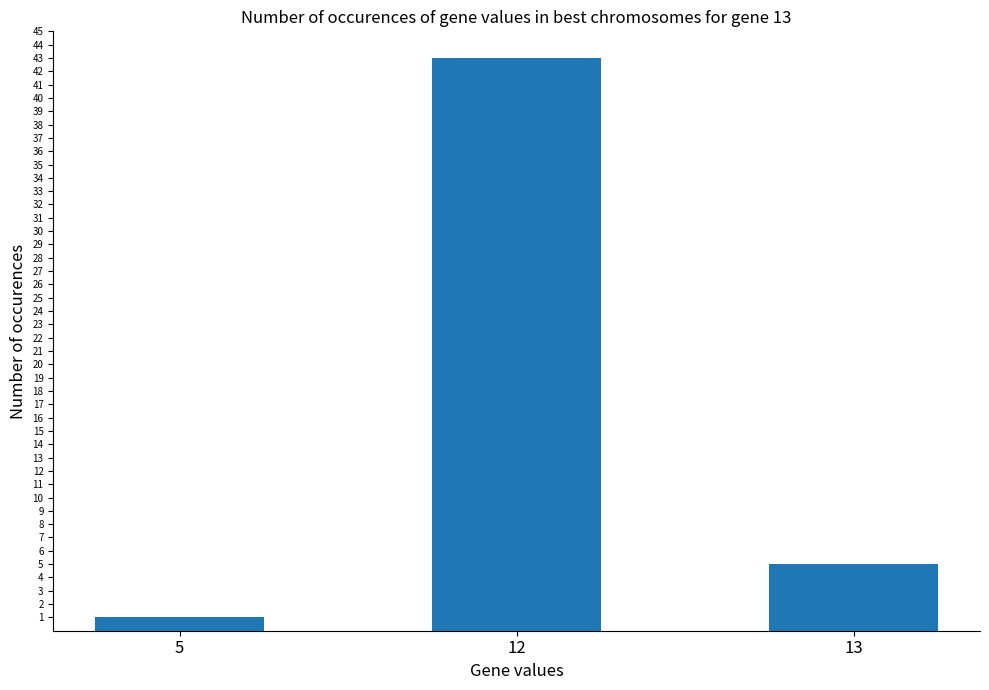

How many values are below 5?

1